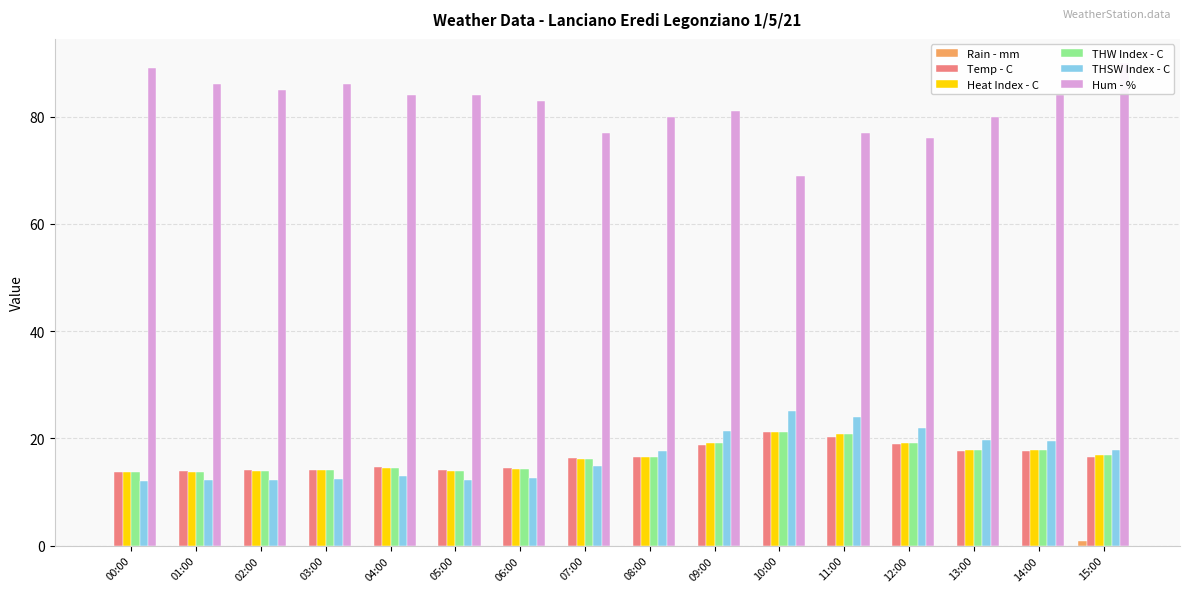

What is the sum of all Rain - mm values?

0.8